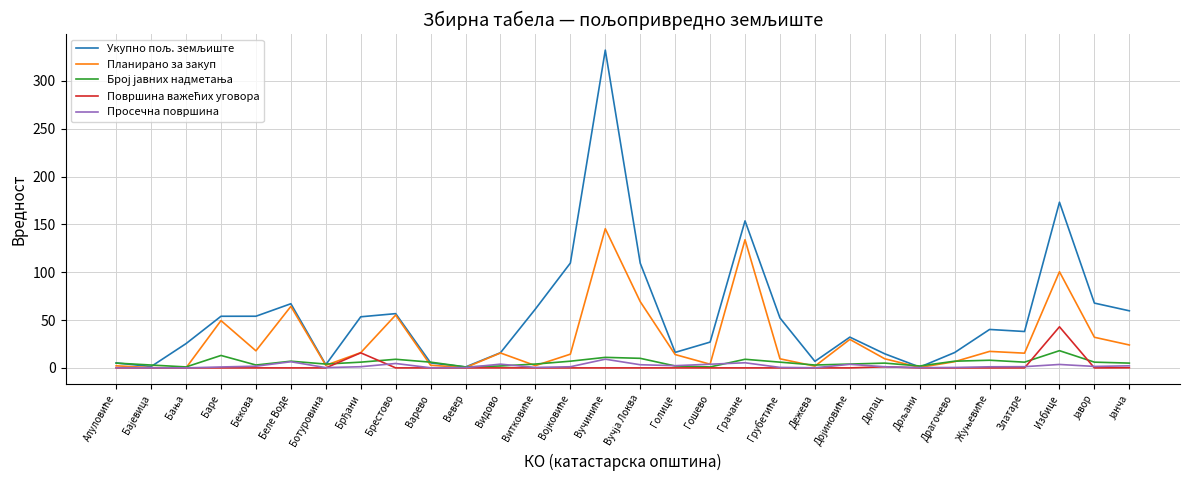

What is the maximum value for Просечна површина?

9.1